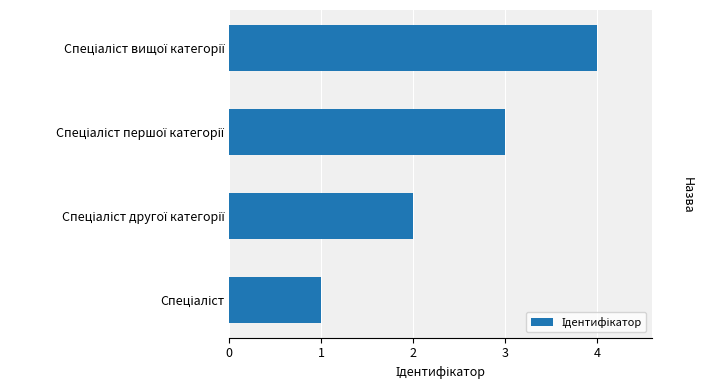

What is the maximum value shown in the chart?

4